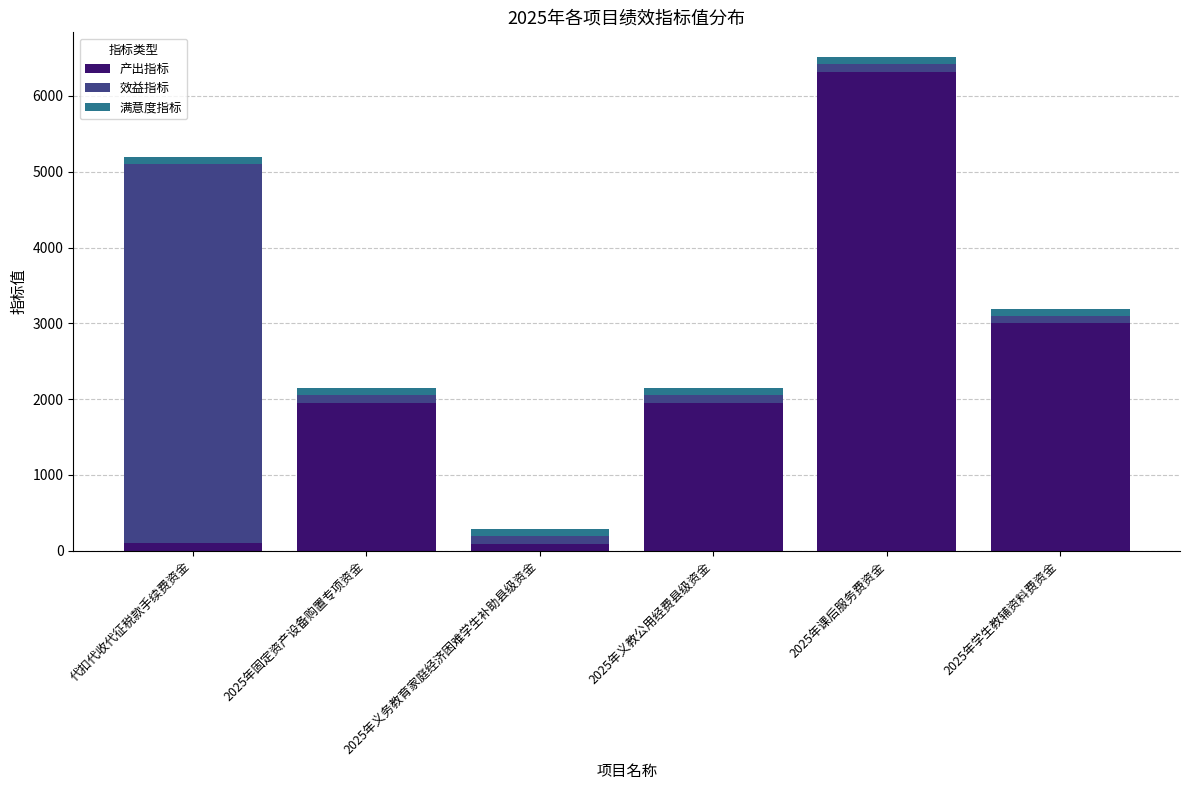

At which label does 产出指标 reach its peak?

2025年课后服务费资金